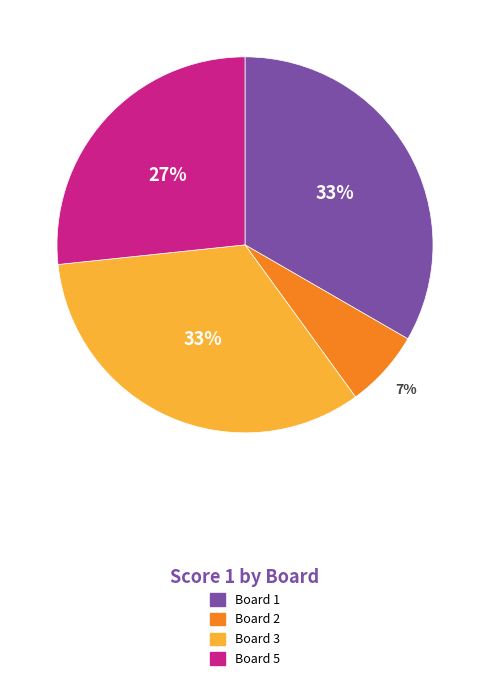

Is there a majority slice in this chart?

No